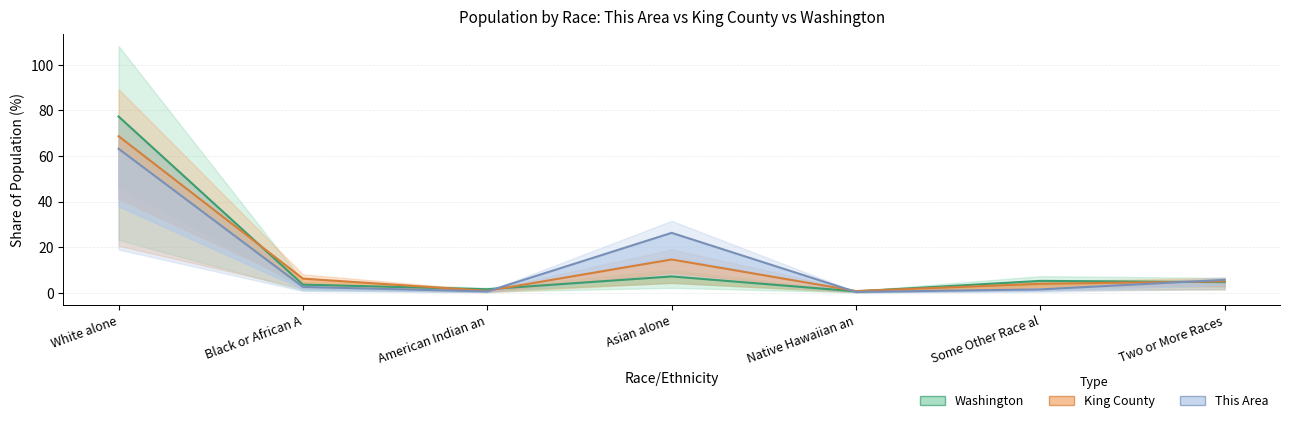

True or false: King County has more than 1 points higher than both neighbors.

False